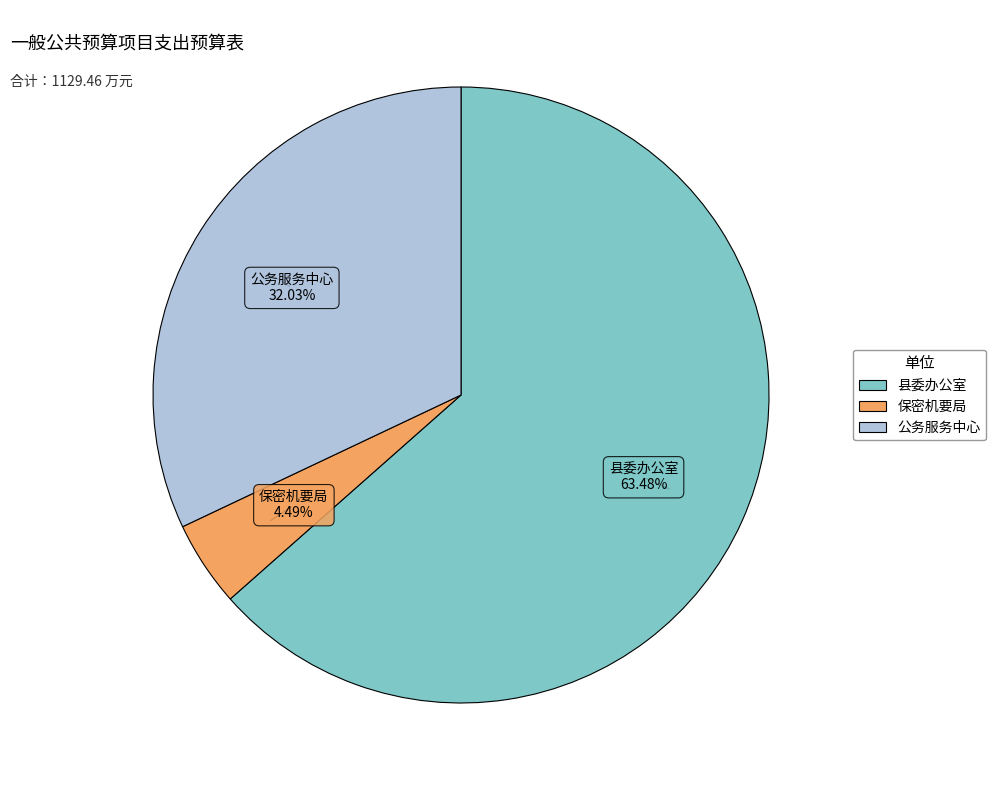

Does any single category account for the majority?

Yes